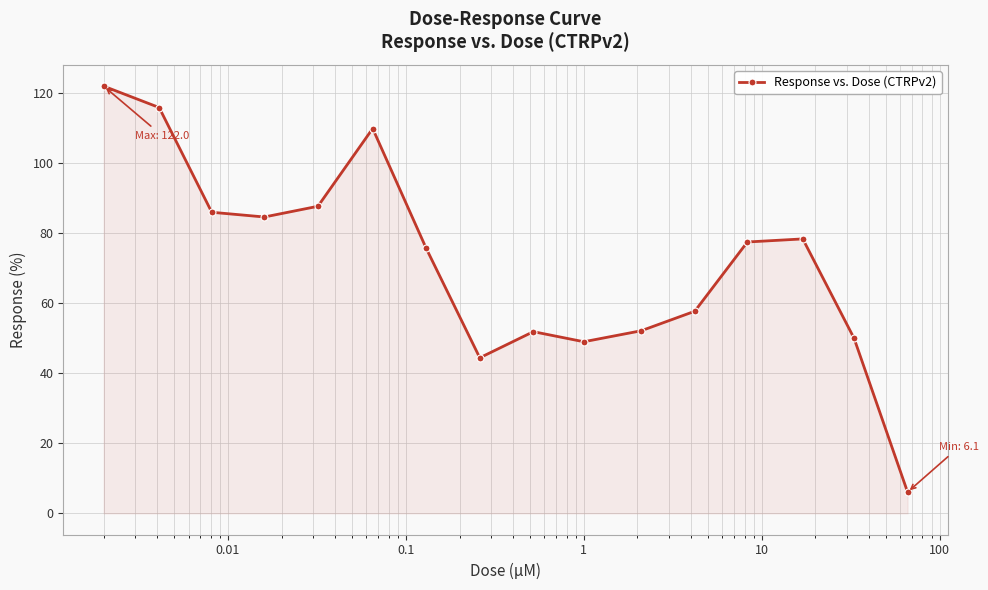

How many interior local peaks (higher than both neighbors) does the data have?

3